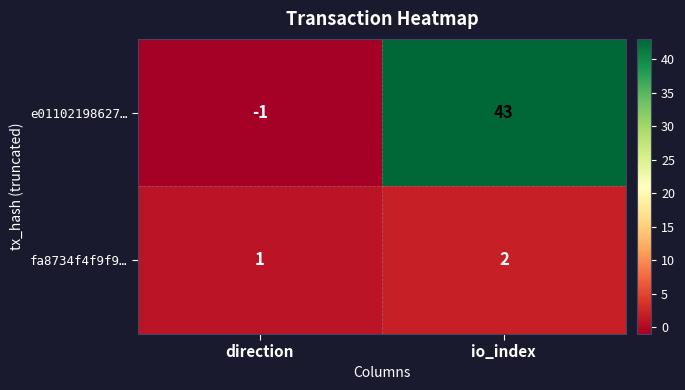

Reading left to right, extract all data points from this chart.

e01102198627…: direction=-1	io_index=43
fa8734f4f9f9…: direction=1	io_index=2